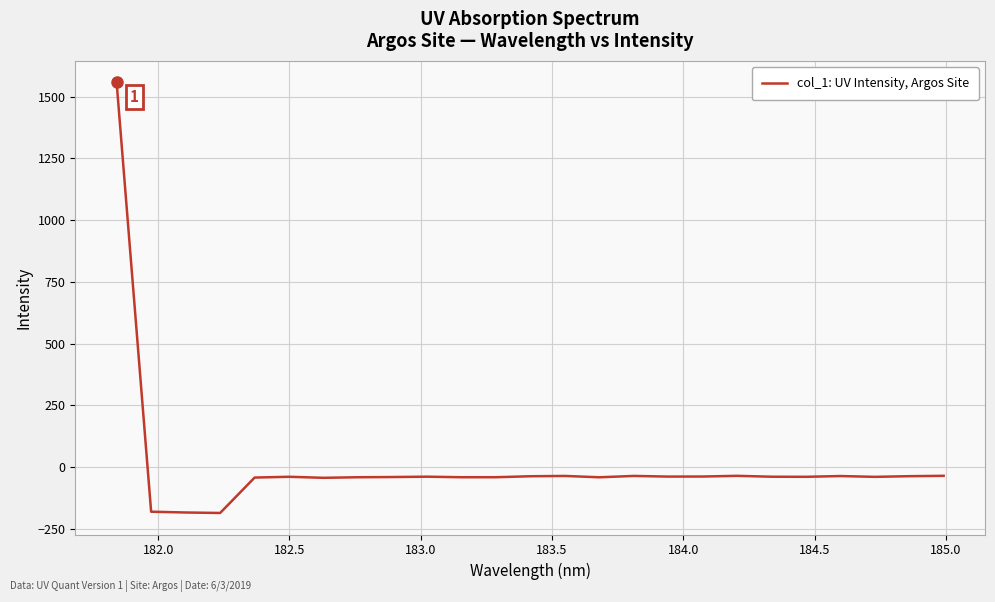

What is the difference between the maximum and minimum values?

1744.2